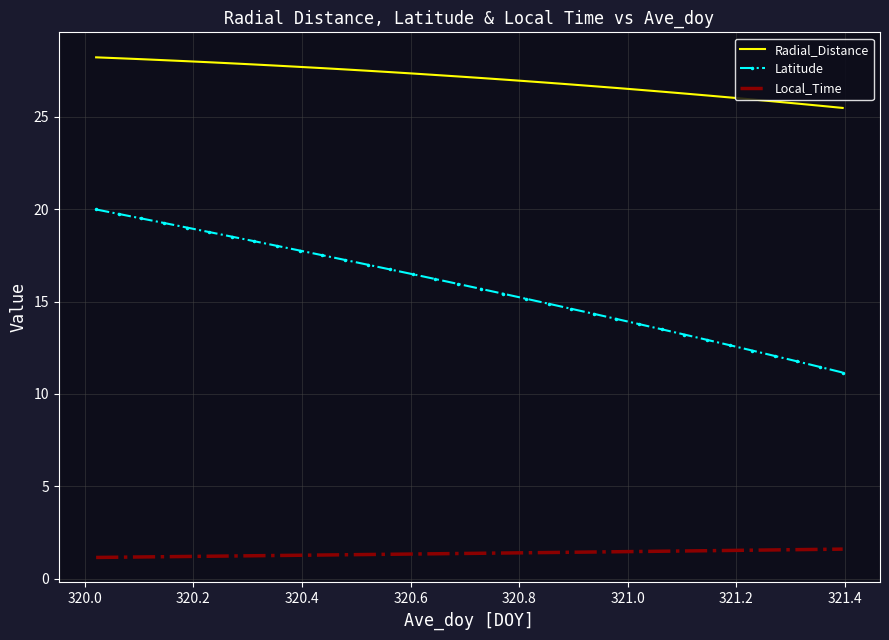

Which series has the largest total across all categories?

Radial_Distance